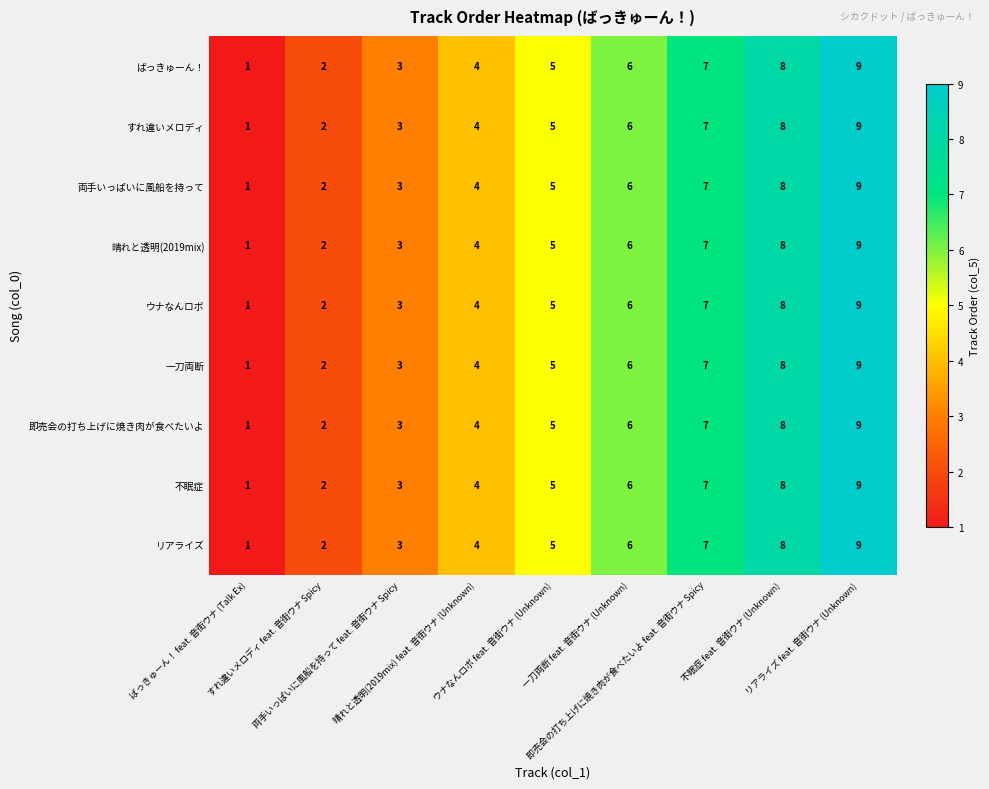

What is the sum of all リアライズ values?

45